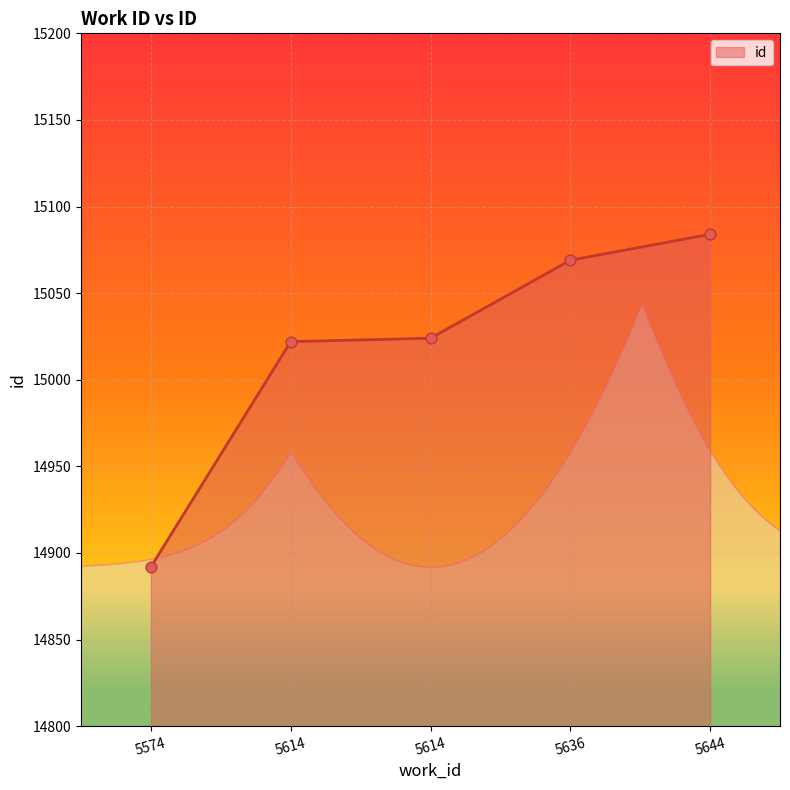

What is the ratio of the value at 5614 to the value at 5636?

1.0